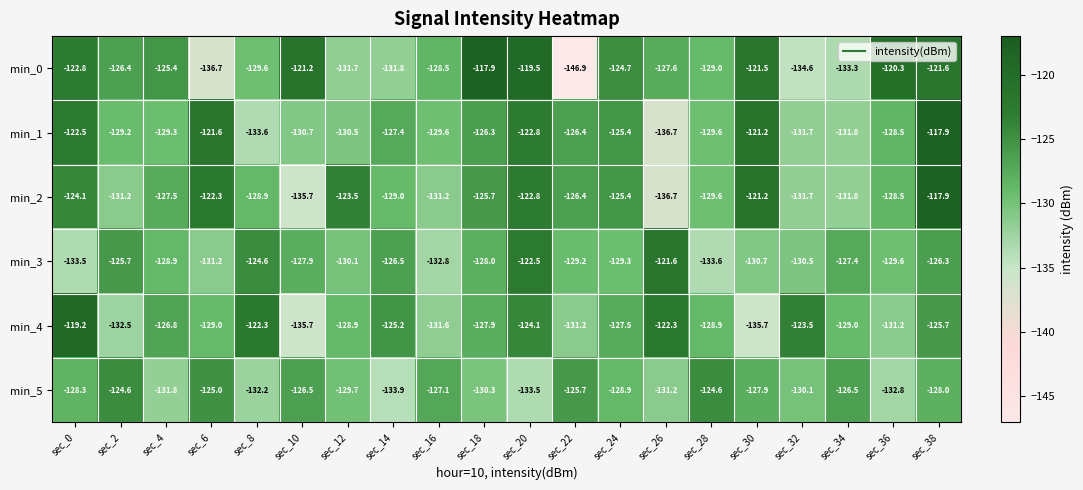

Where does the min_1 series first go above -128?

sec_0